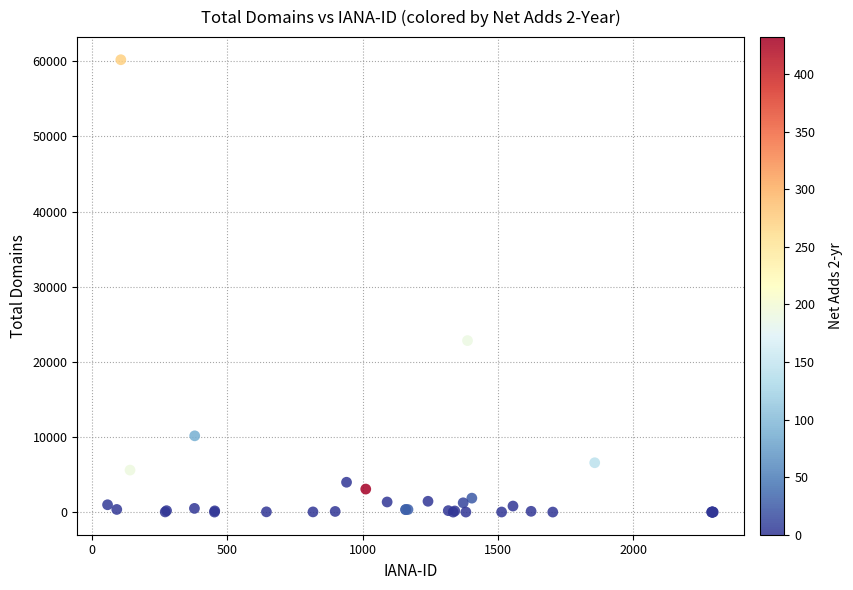

What Y value in the scatter plot is closest to 30100?

22824